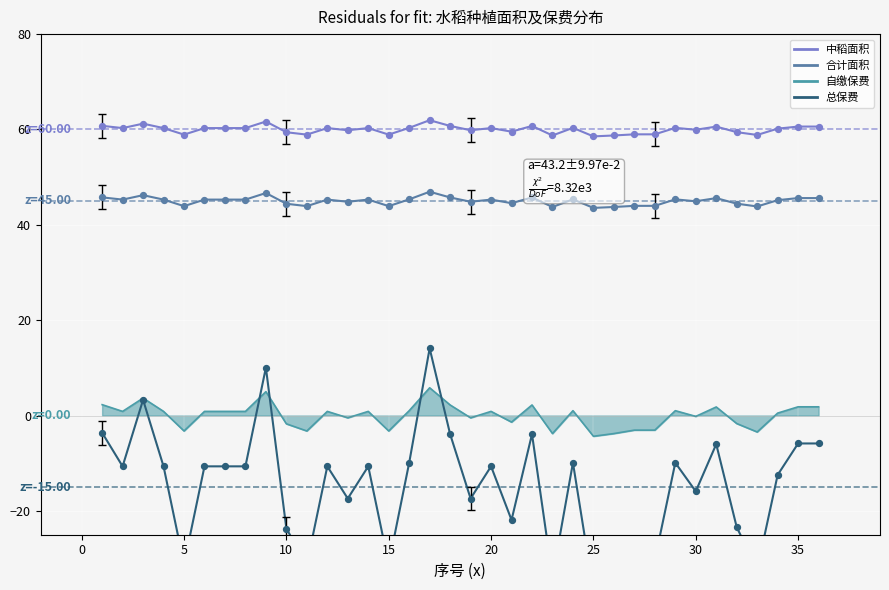

Which series has the largest total across all categories?

中稻面积